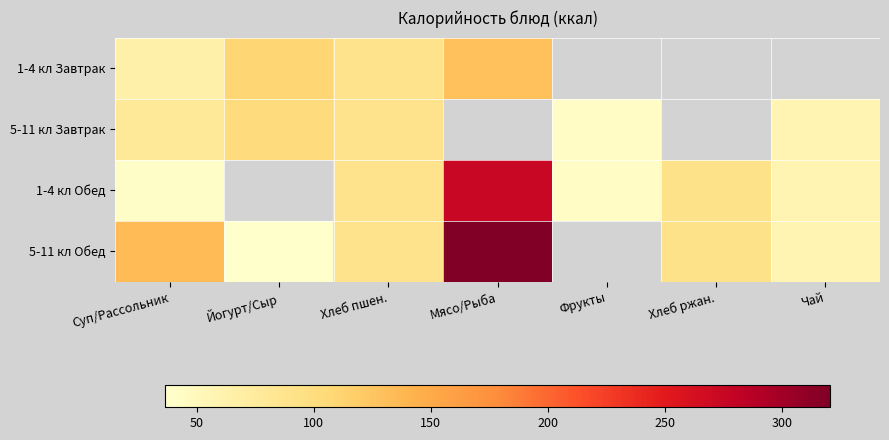

How many distinct data groups are displayed?

4